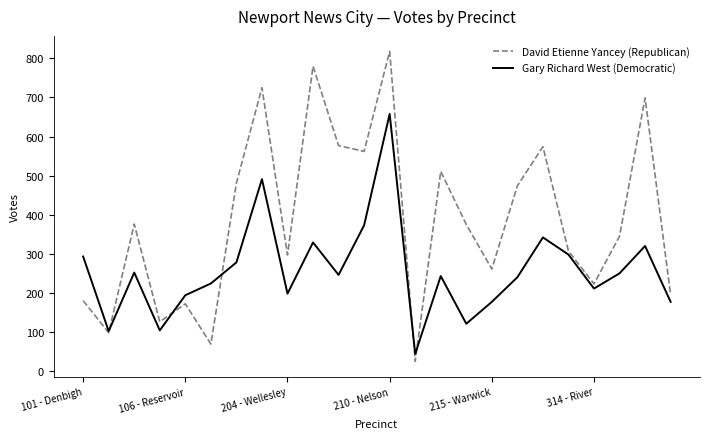

Rank the series by their maximum value, from lowest to highest.

Gary Richard West (Democratic), David Etienne Yancey (Republican)